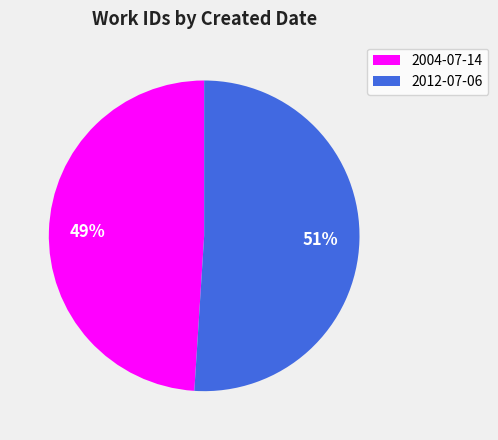

To the nearest percent, what is the combined percentage of 2012-07-06 and 2004-07-14?

100%